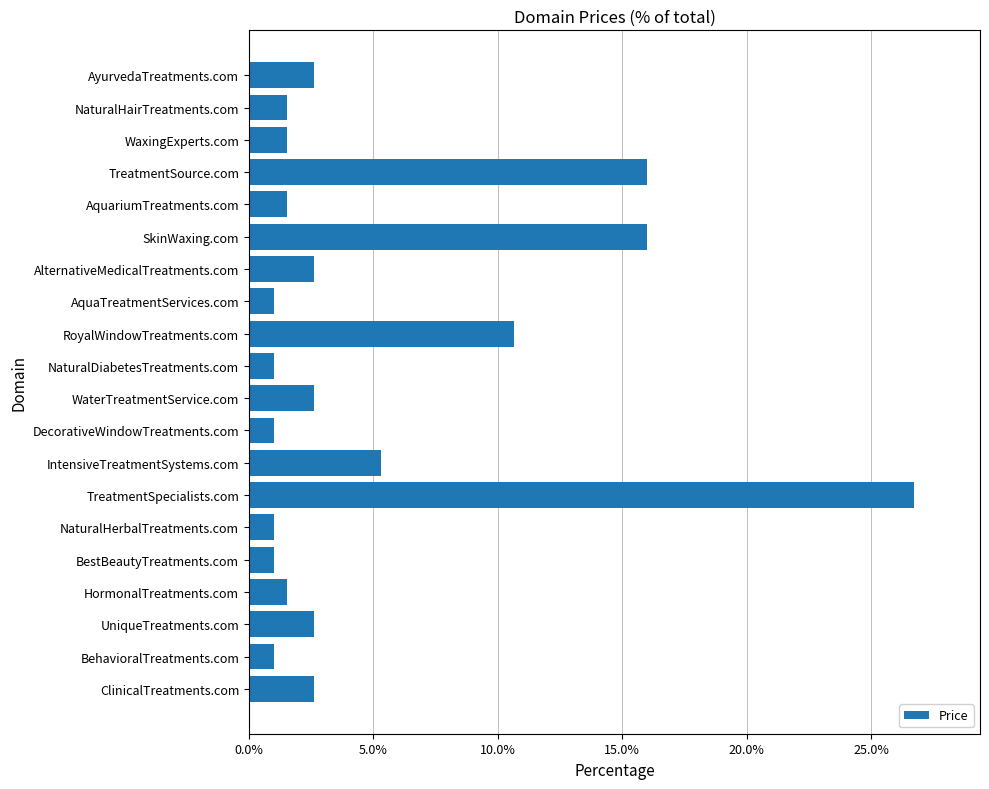

What is the change in value from IntensiveTreatmentSystems.com to WaterTreatmentService.com?

-2.7